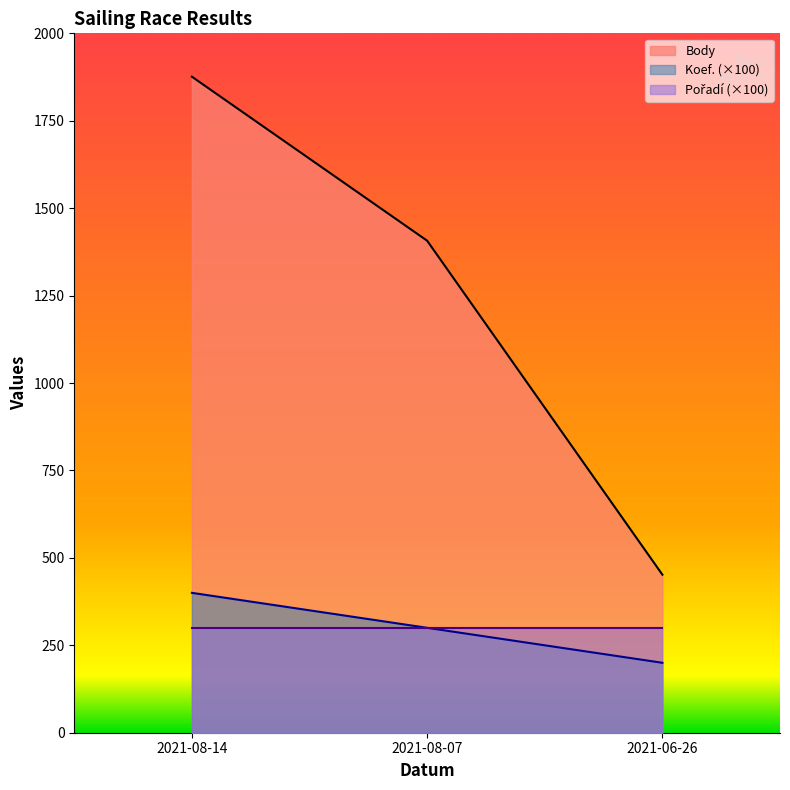

Which series changed the most between 2021-08-14 and 2021-08-07?

Body